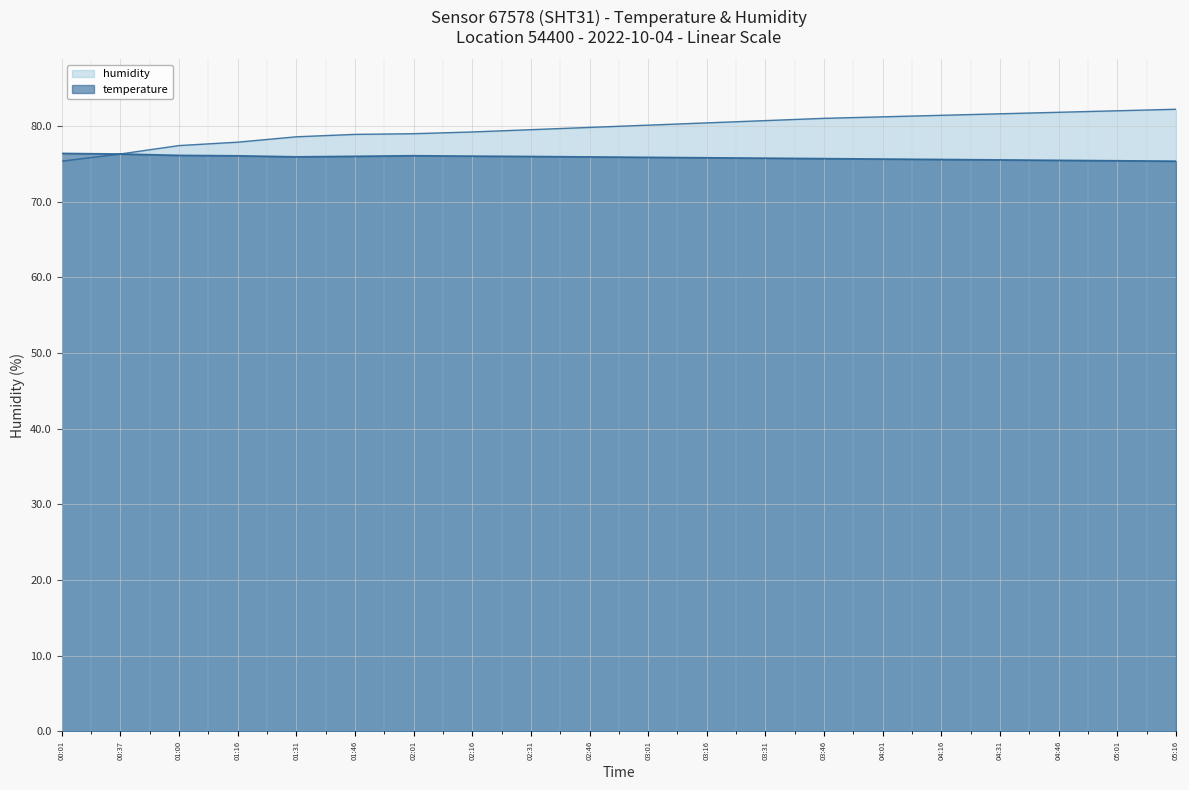

Where is the first local minimum for temperature?

01:31